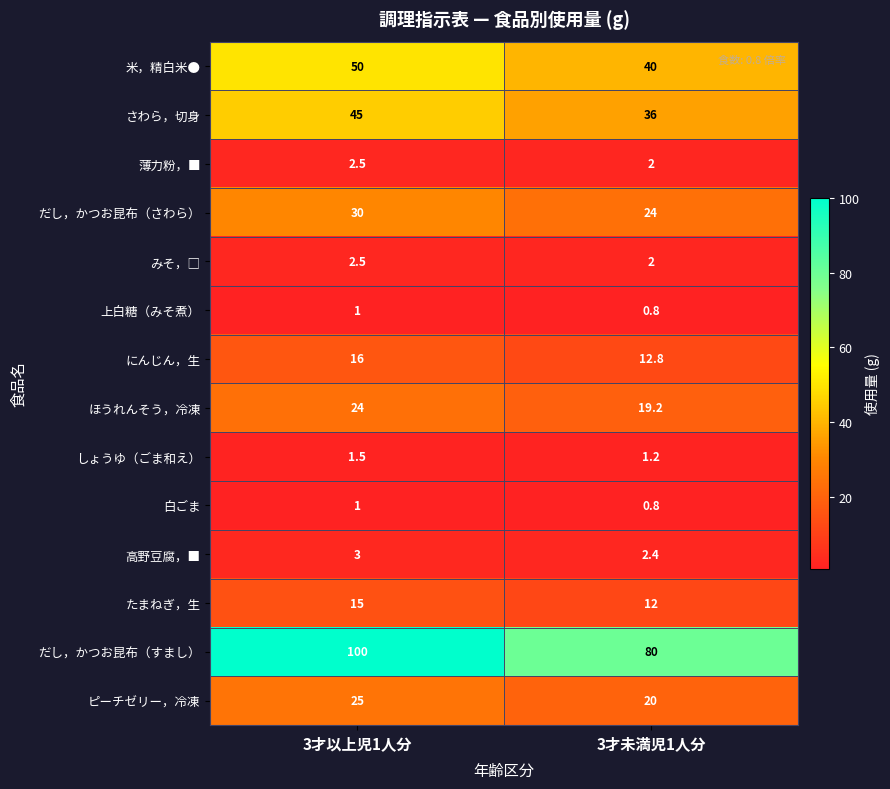

Which series has the largest total across all categories?

だし，かつお昆布（すまし）